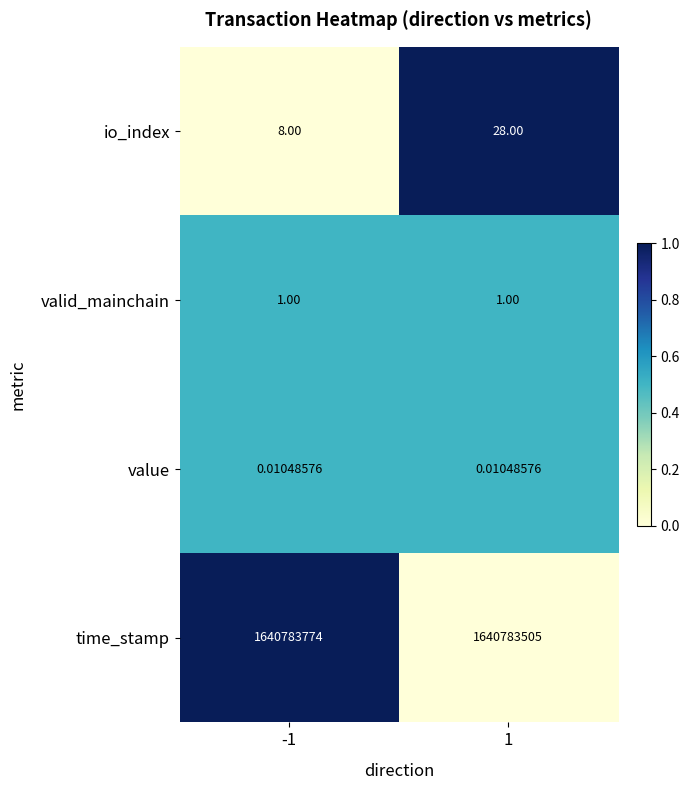

List the series in order of their peak value, highest first.

time_stamp, io_index, valid_mainchain, value